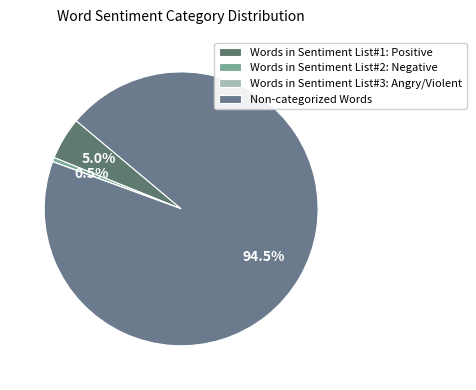

Which category has the biggest portion of the pie?

Non-categorized Words